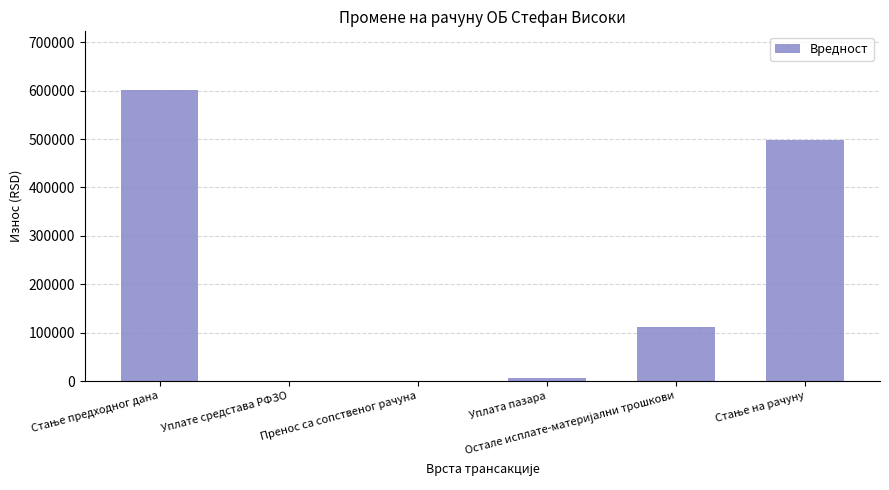

What is the sum of all values?

1218728.0